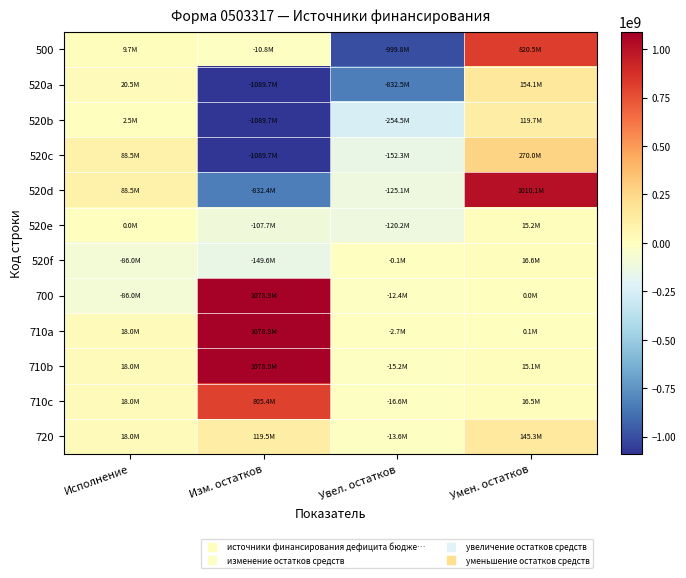

Rank the series at Исполнение from highest to lowest value.

520c, 520d, 520a, 710a, 710b, 710c, 720, 500, 520b, 520e, 520f, 700